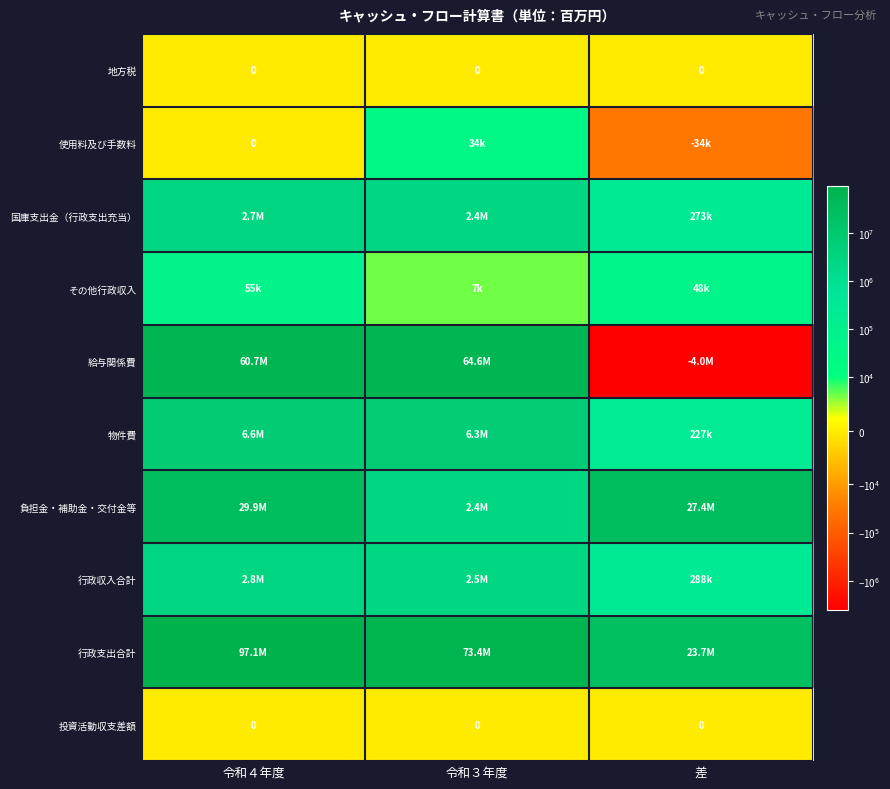

What is the total value across all series at 令和４年度?

199665286